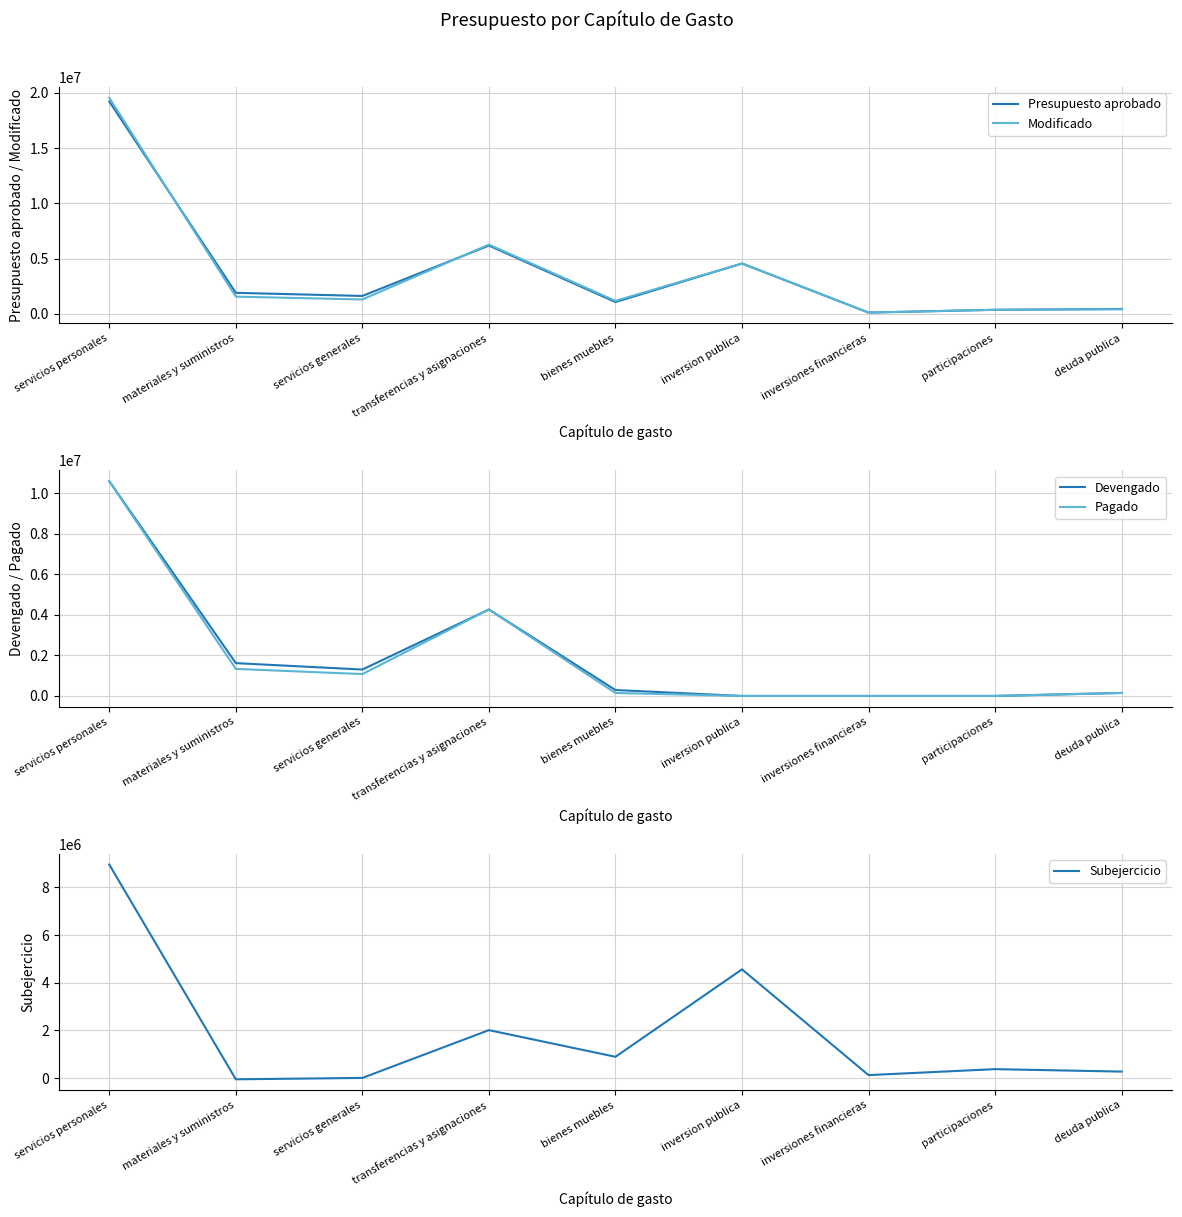

Which series has the largest range (max minus min)?

Modificado